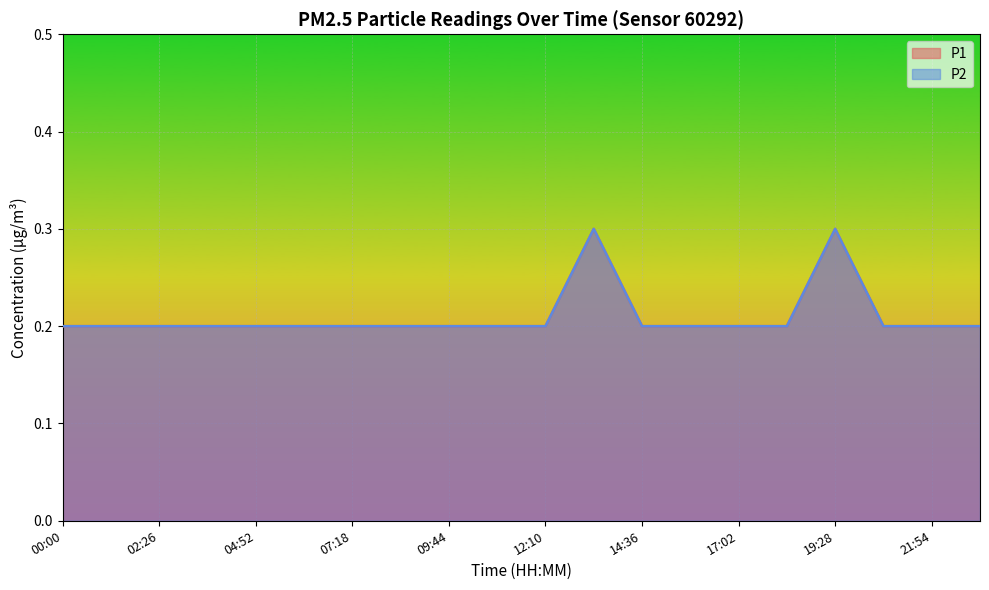

What is the minimum value for P2?

0.2